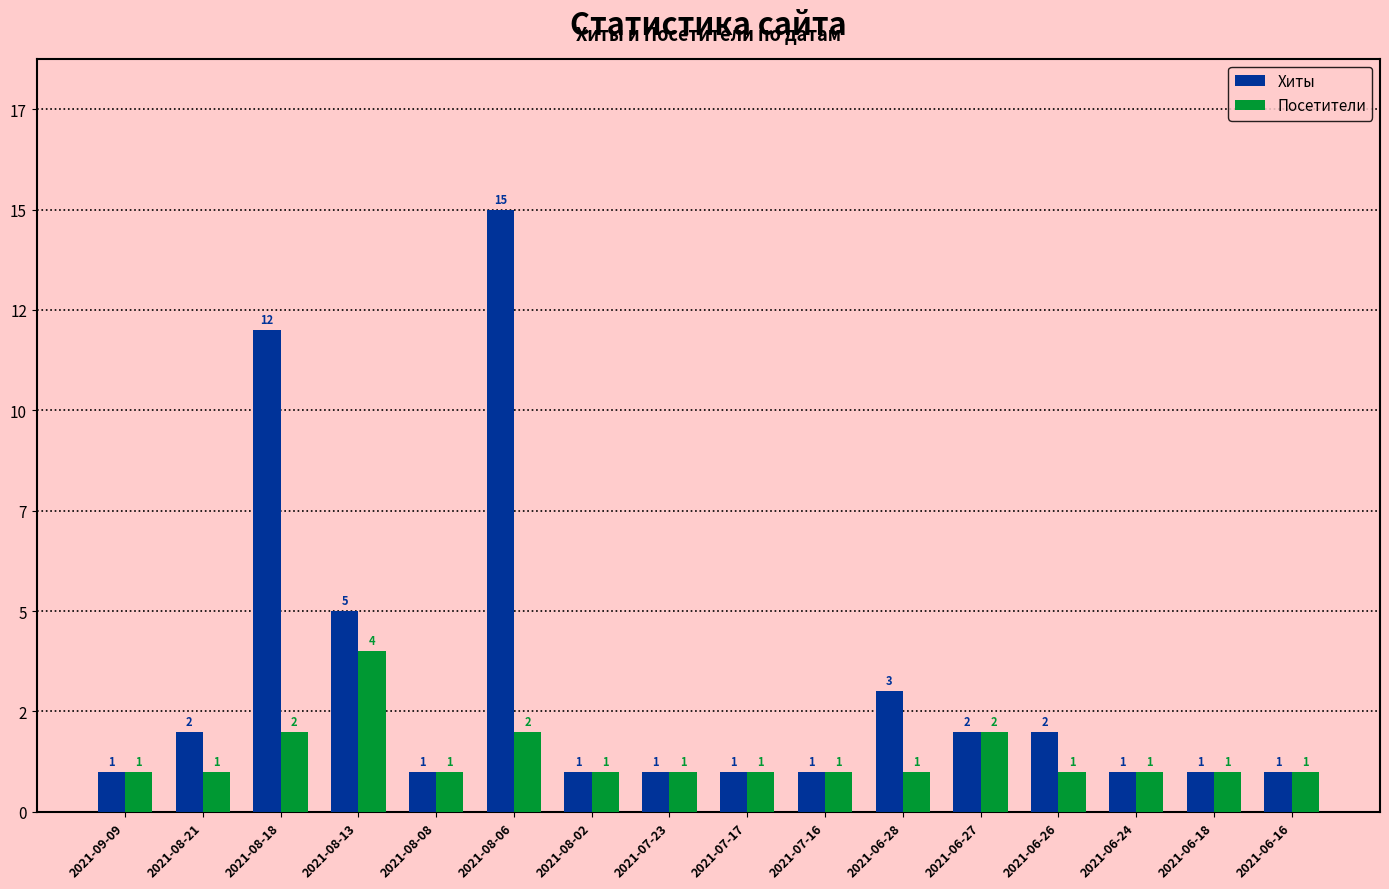

At how many categories does at least one series exceed 14?

1